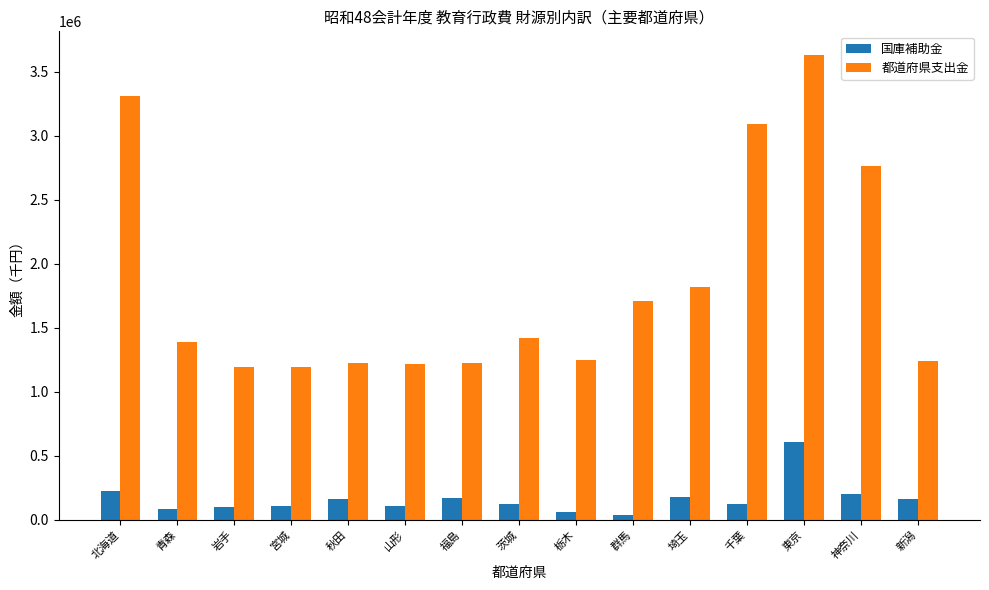

The 都道府県支出金 series shows 1386285 at 青森. True or false?

True